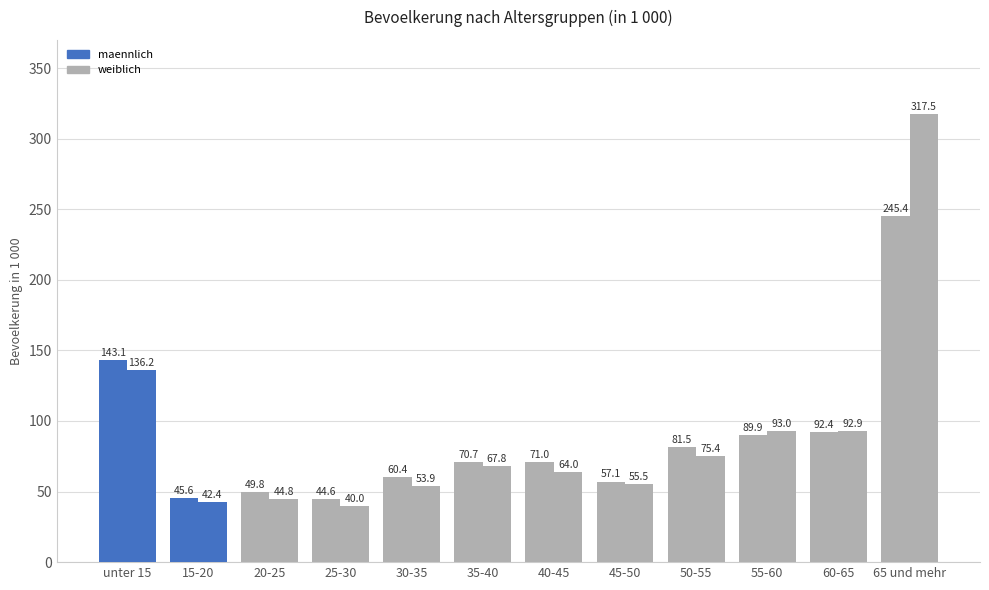

At 45-50, list the series in order from largest to smallest.

maennlich, weiblich